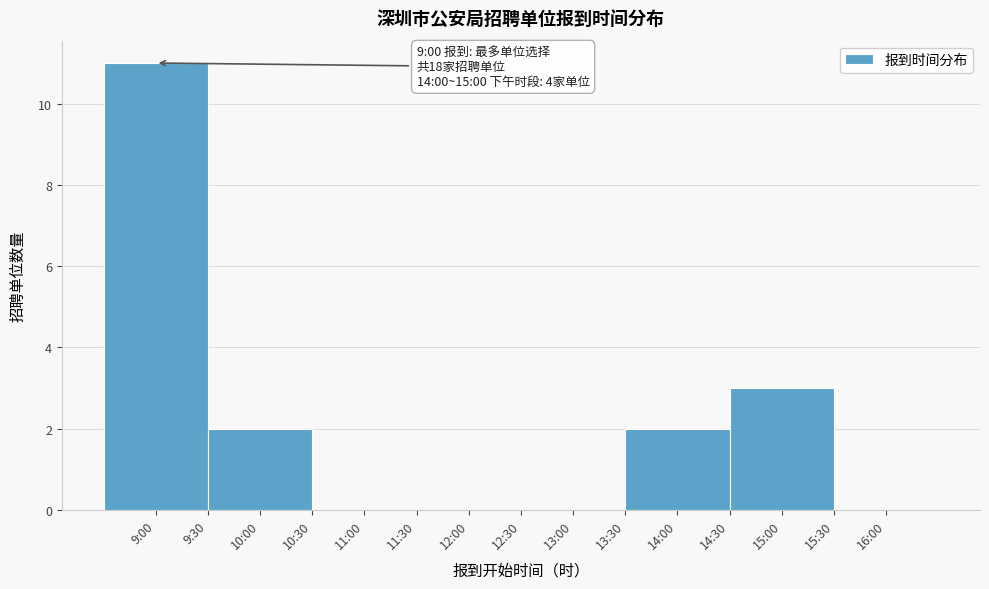

Reading left to right, extract all data points from this chart.

9:00=11	10:00=2	11:00=0	12:00=0	13:00=0	14:00=2	15:00=3	16:00=0